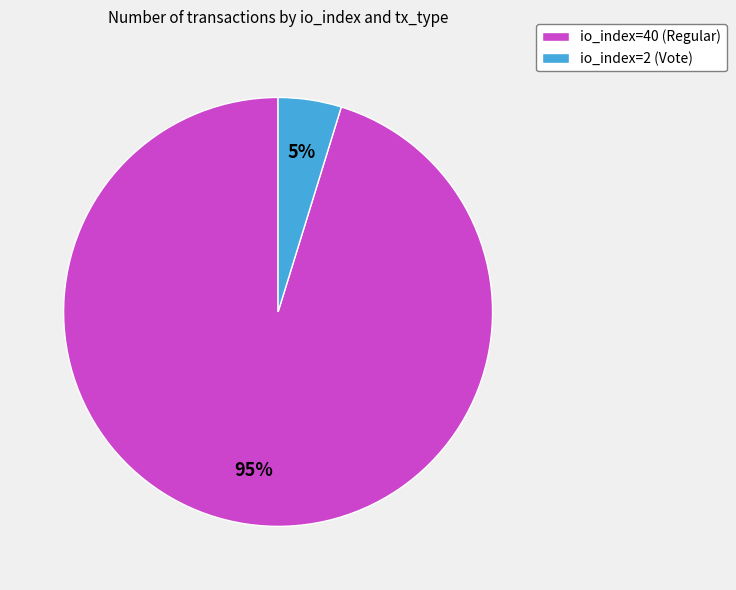

What is the smallest slice in the pie chart?

io_index=2 (Vote)